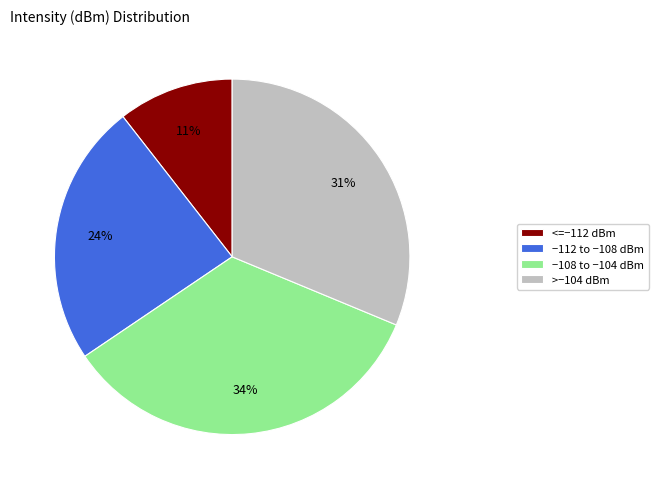

Is there any slice that represents more than half of the pie?

No